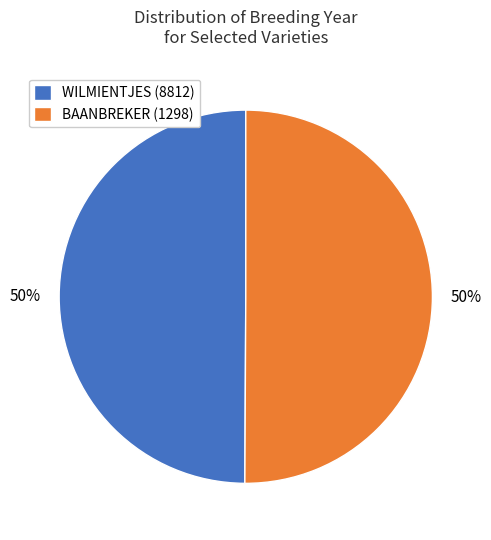

To the nearest percent, what portion does BAANBREKER (1298) represent?

50%